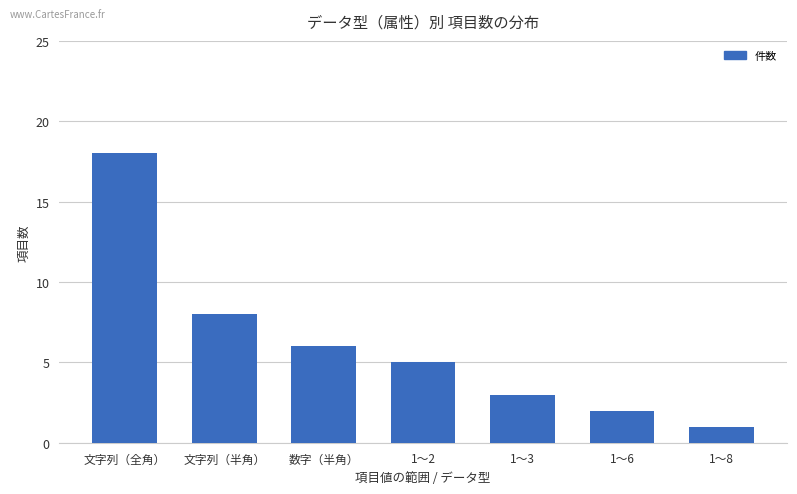

At which category does the chart reach its peak across all series?

文字列（全角）